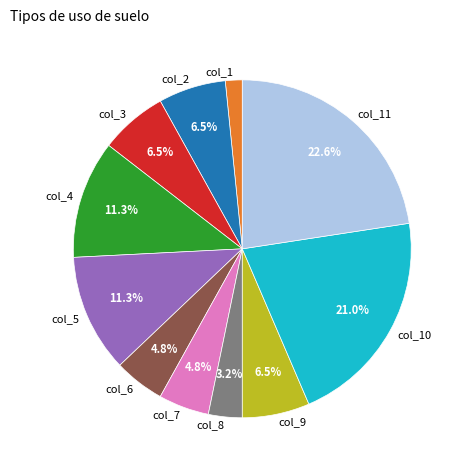

To the nearest percent, what is the average slice percentage?

9%